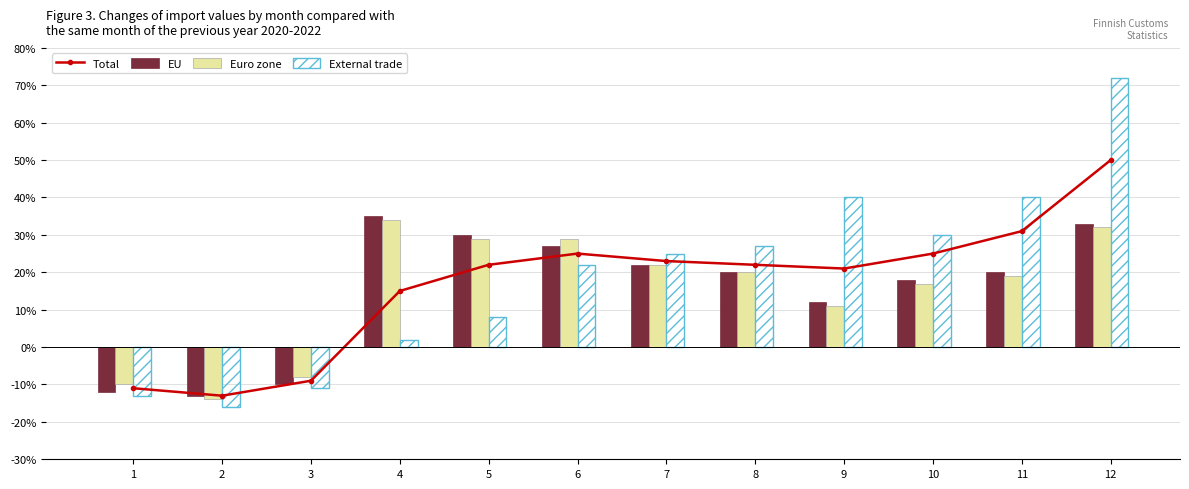

Which has a higher value, 1 or 12?

12